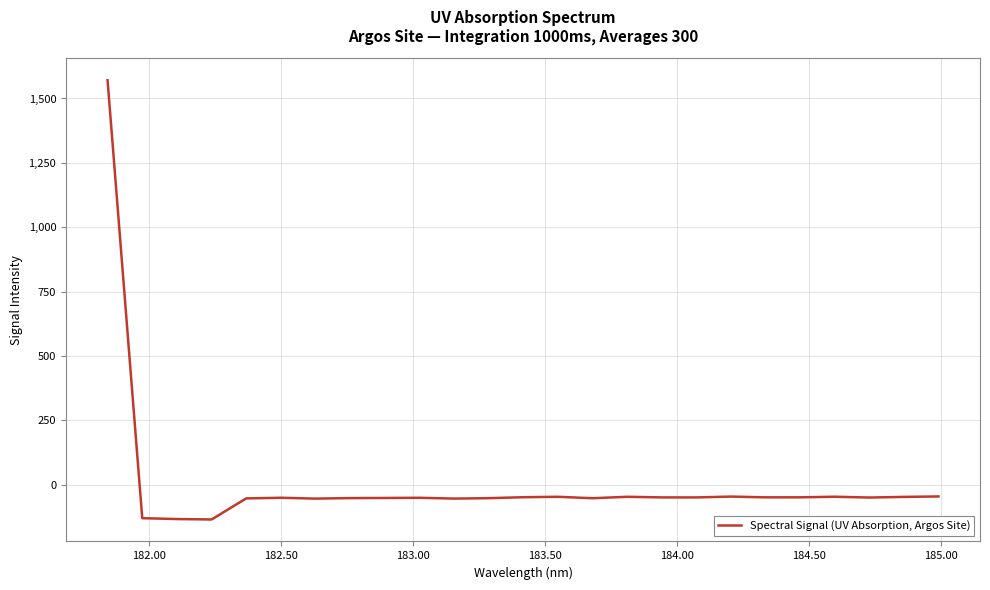

What is the minimum value shown in the chart?

-134.9